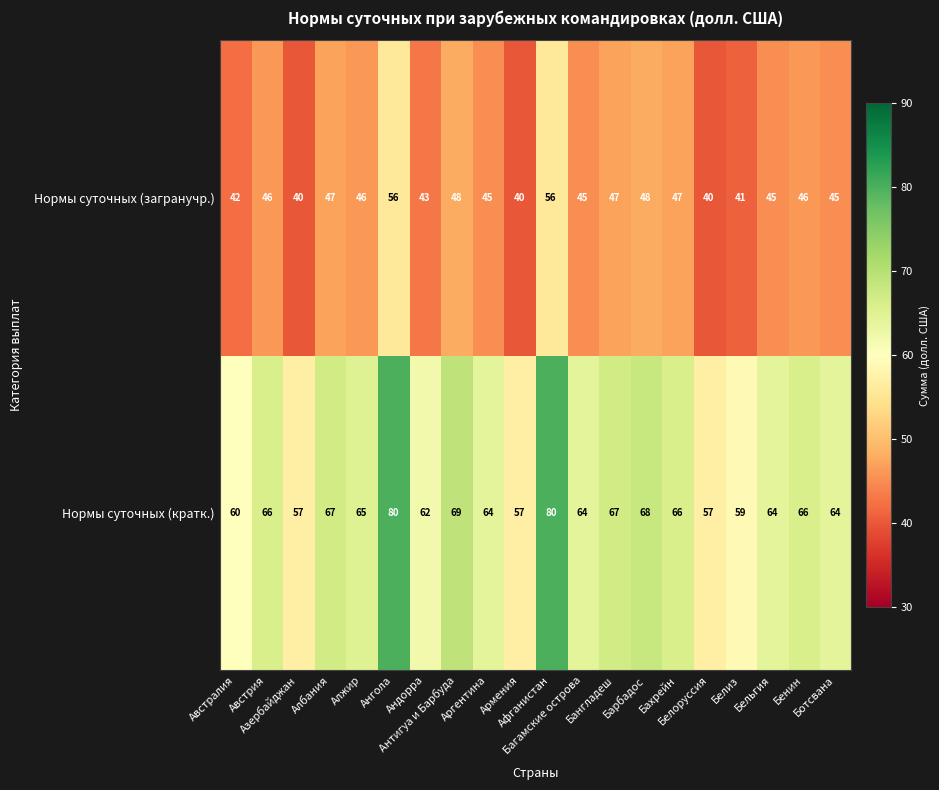

Which series has the widest spread of values?

Нормы суточных (кратк.)